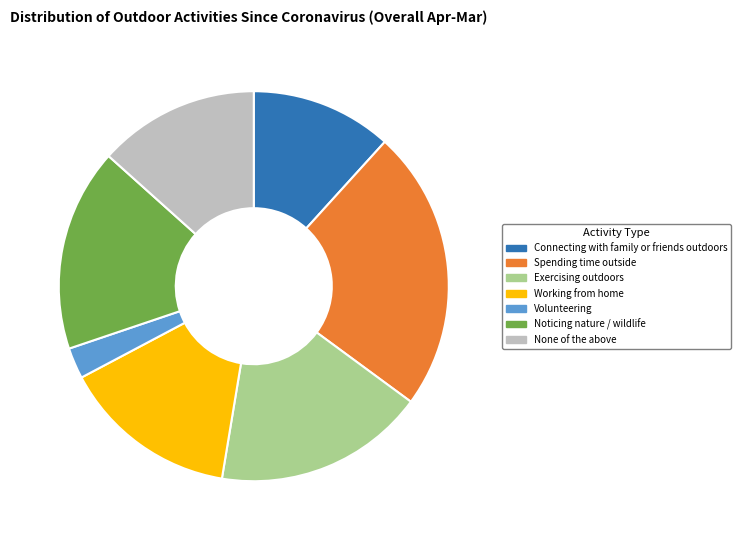

The Noticing nature / wildlife slice represents 17% of the pie. True or false?

True